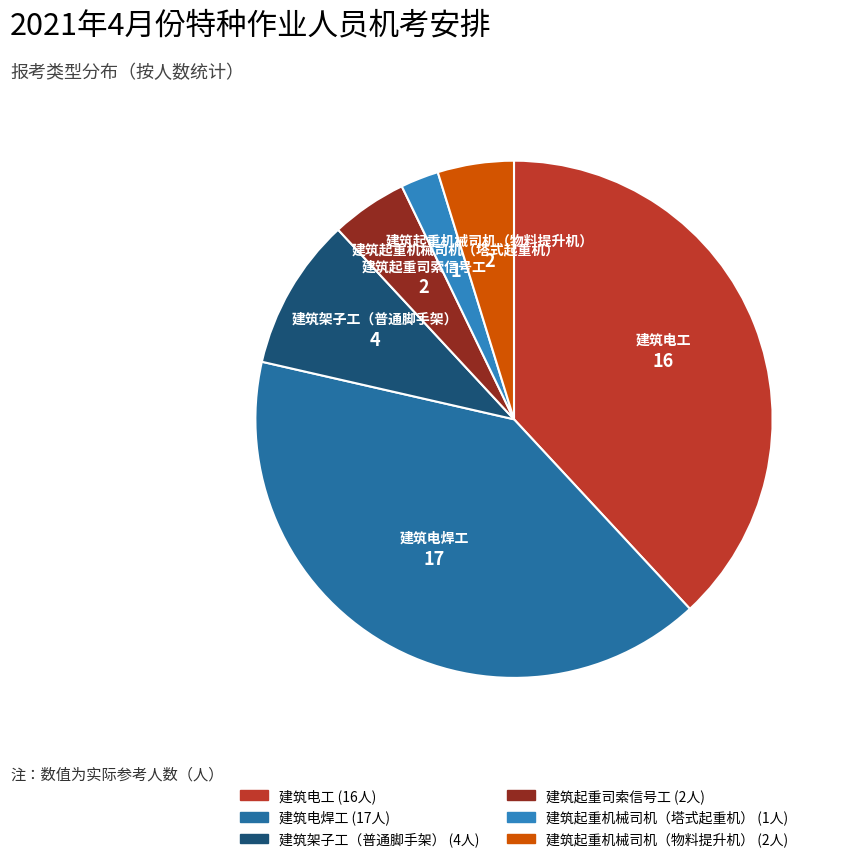

What is the ratio of the value at 建筑起重司索信号工 to the value at 建筑电焊工?

0.1